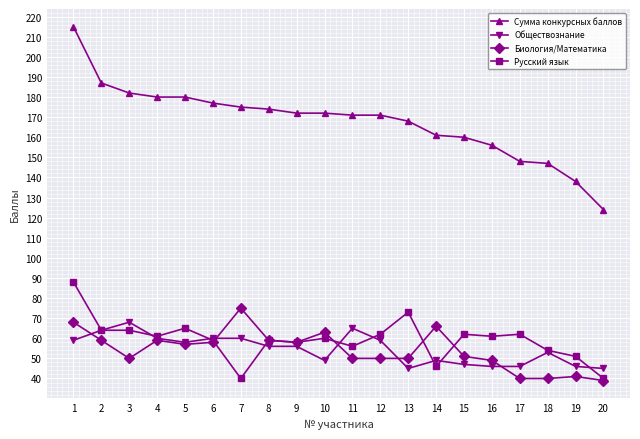

What are all the series names shown in the legend?

Сумма конкурсных баллов, Обществознание, Биология/Математика, Русский язык